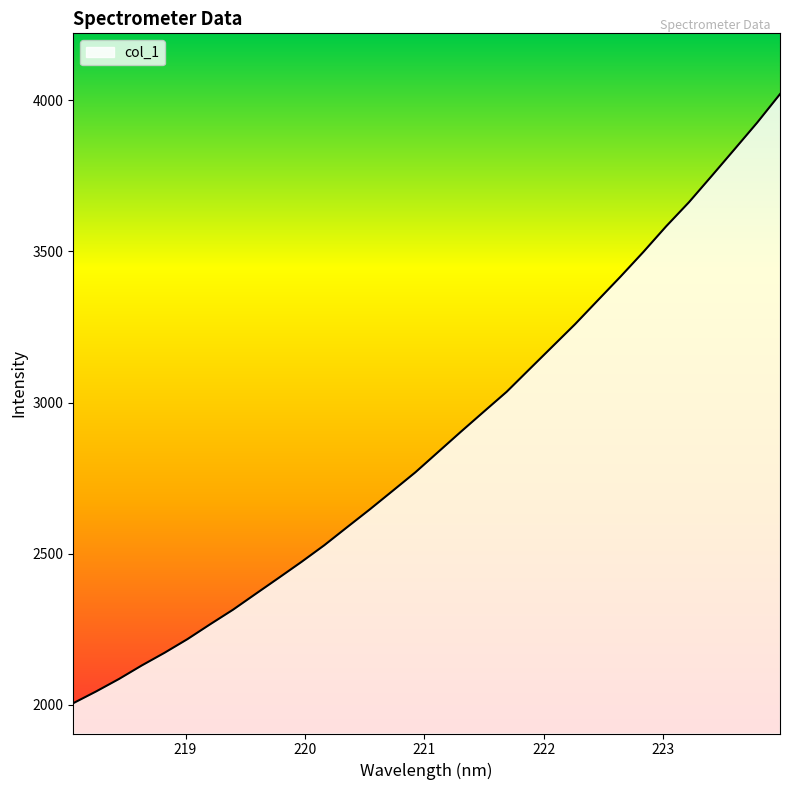

How many values are below 2837?

16